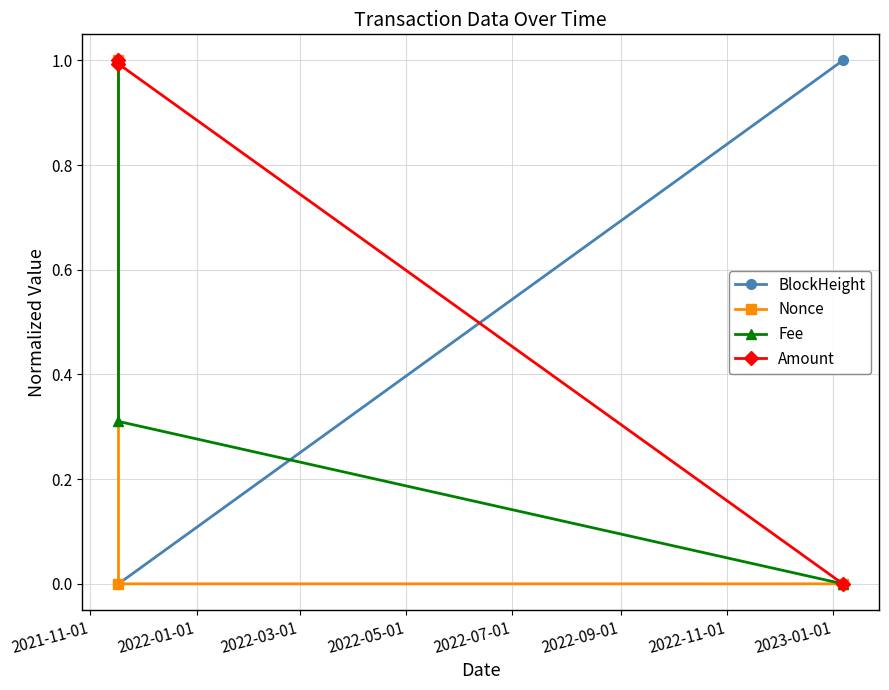

Which series has the largest total across all categories?

Amount